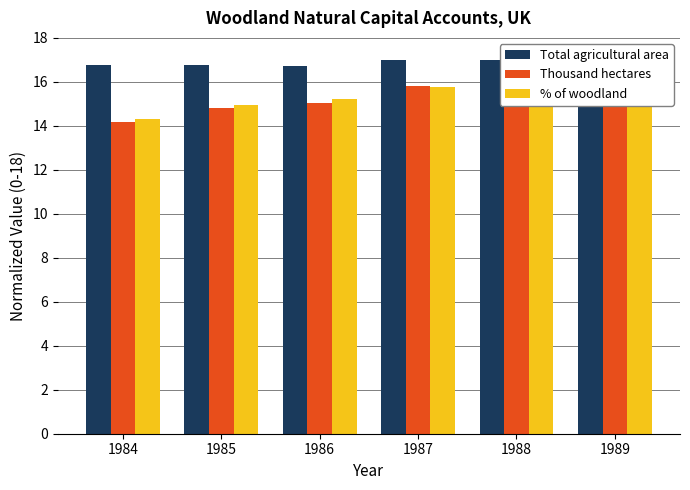

Between 1985 and 1989, which is larger?

1989